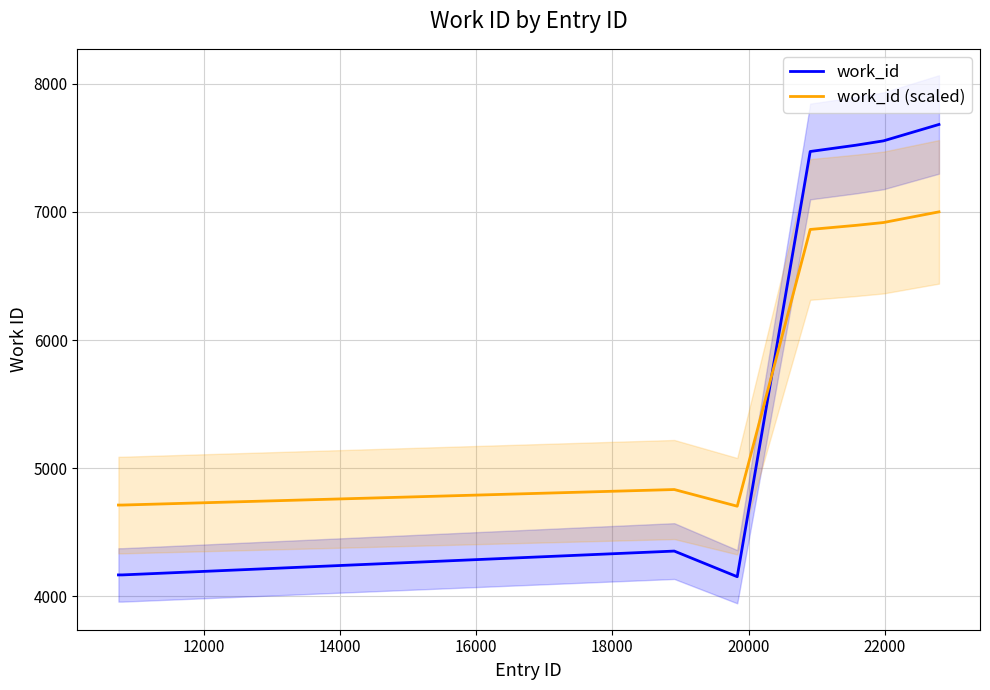

At how many categories does at least one series exceed 5601?

4